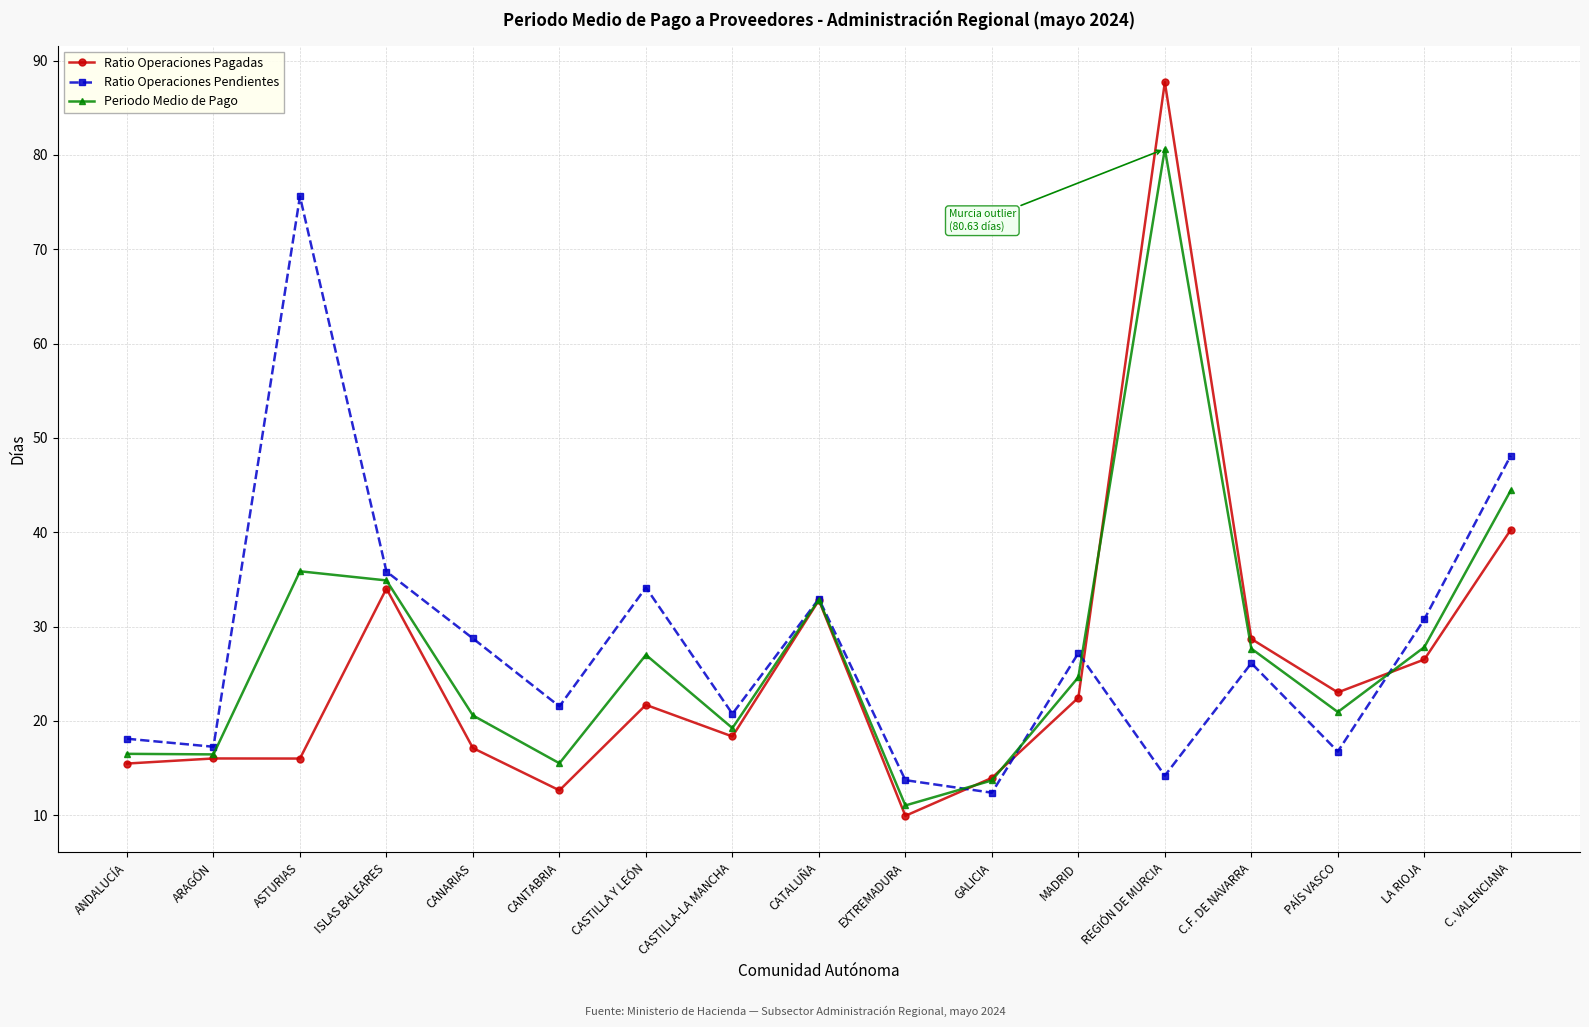

What is the lowest value of the Periodo Medio de Pago series?

11.0